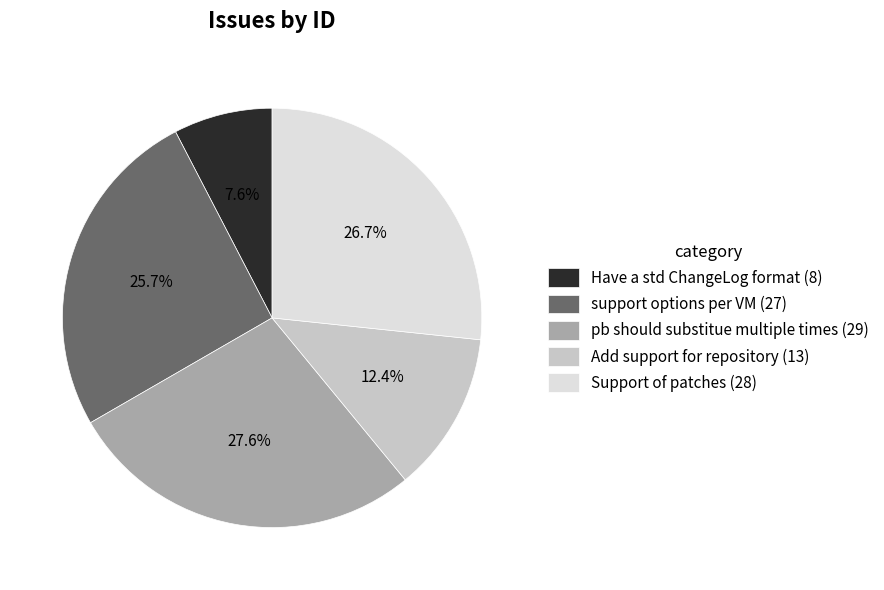

Which category has the biggest portion of the pie?

pb should substitue multiple times